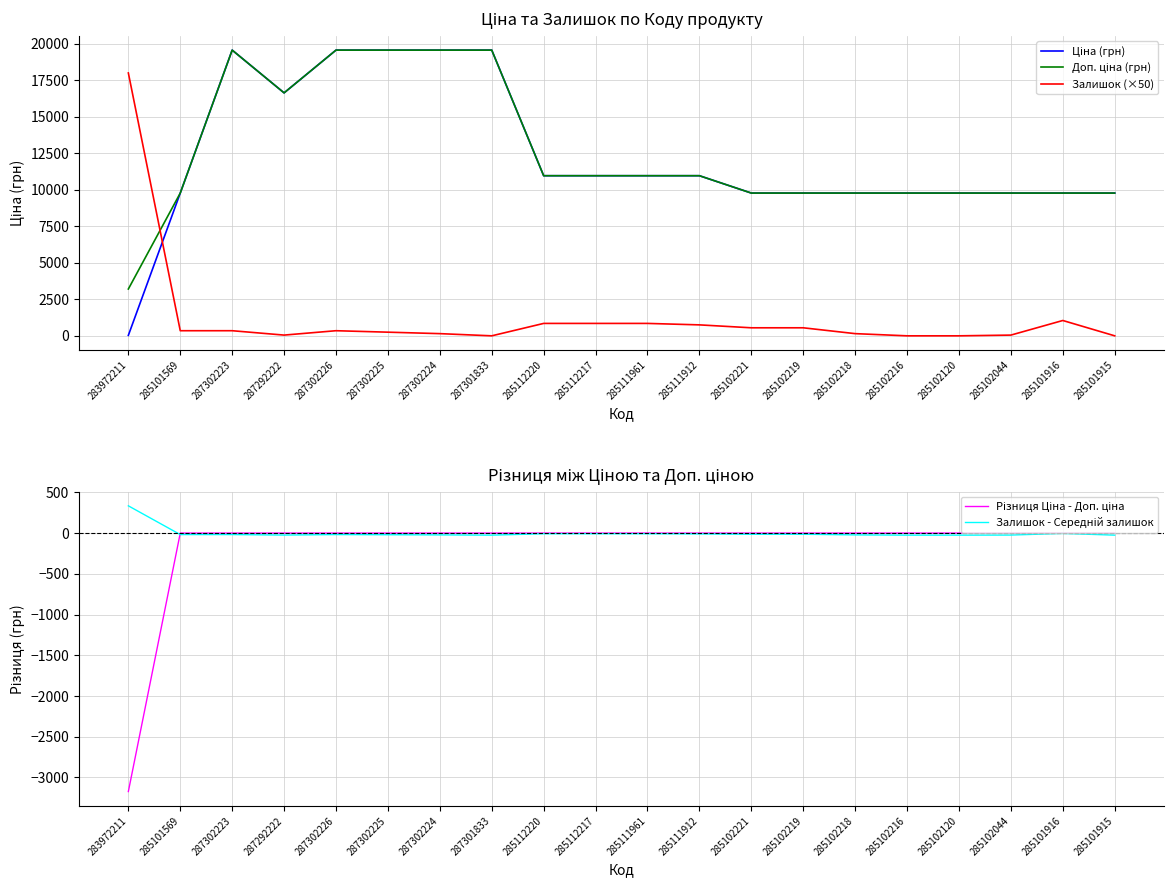

At which label is Залишок - Середній залишок closest to 154?

285101916